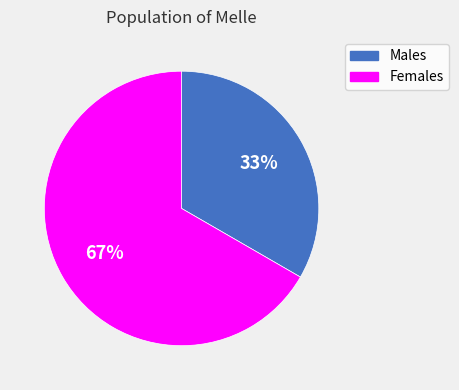

What is the ratio of the value at Males to the value at Females?

0.5